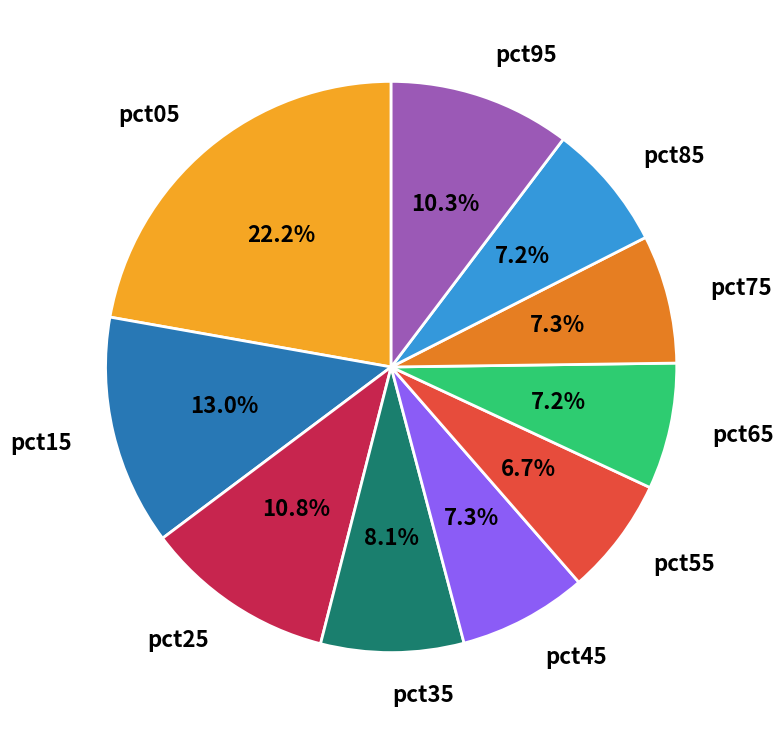

Is pct05 the majority of the pie?

No